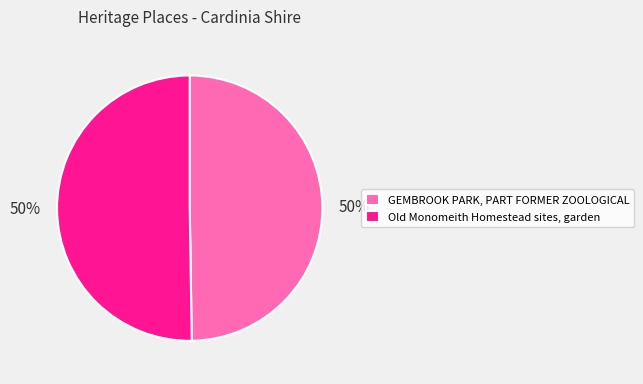

Combined, do GEMBROOK PARK, PART FORMER ZOOLOGICAL and Old Monomeith Homestead sites, garden account for over 50%?

Yes